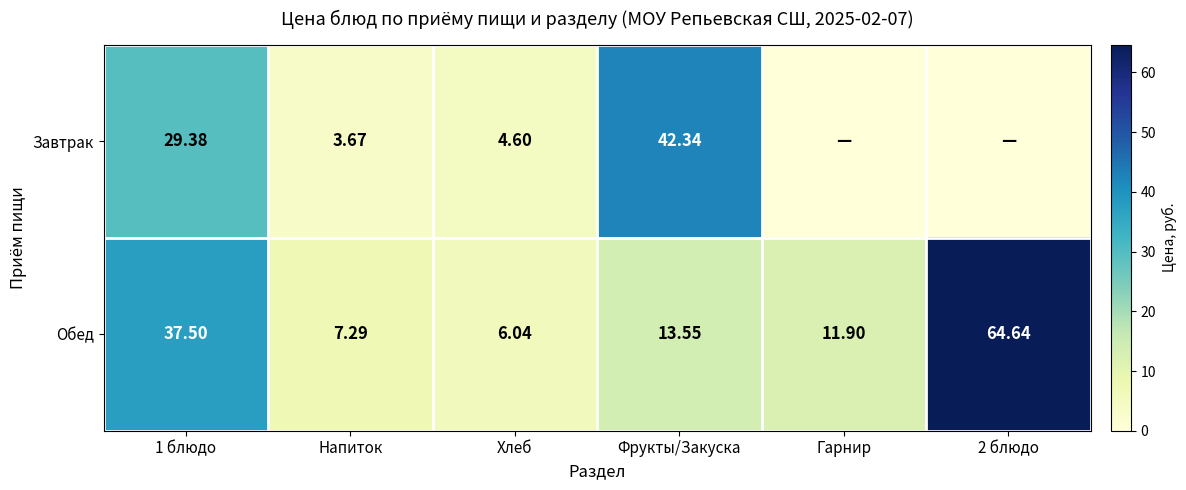

The Обед series shows 22.4 at Фрукты/Закуска. True or false?

False